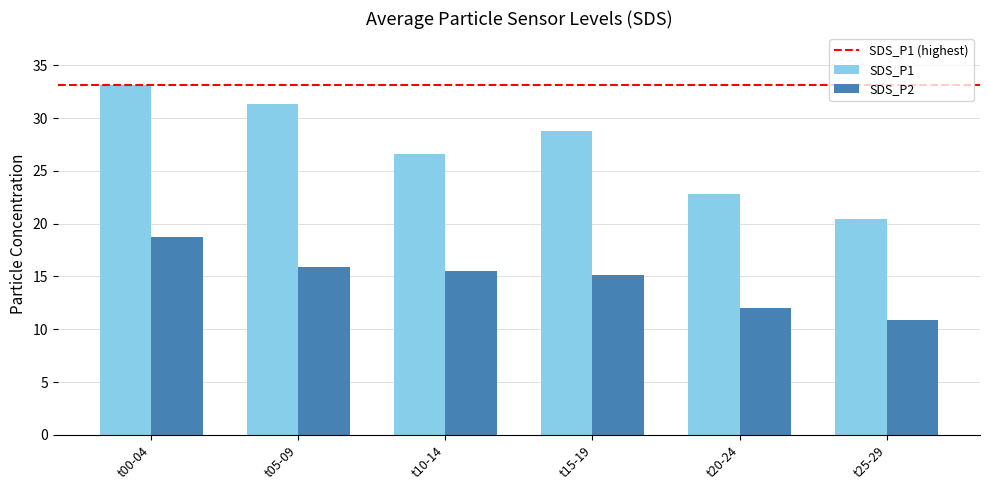

Which series has the largest total across all categories?

SDS_P1